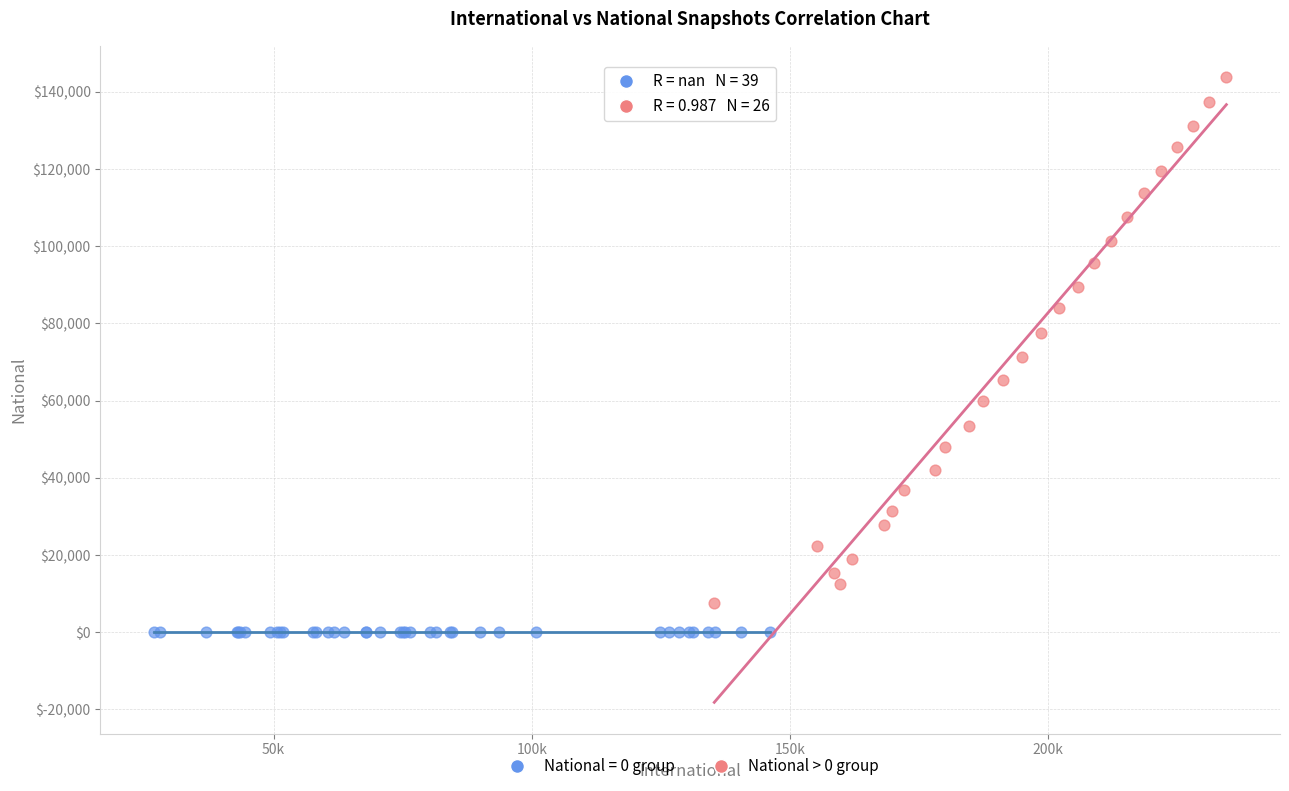

Which series reaches the minimum Y coordinate?

National = 0 group